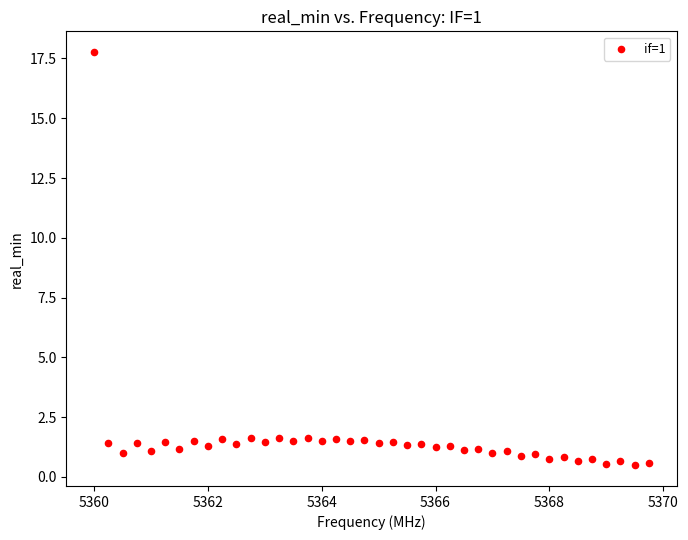

What is the range of X values (max minus min)?

9.8